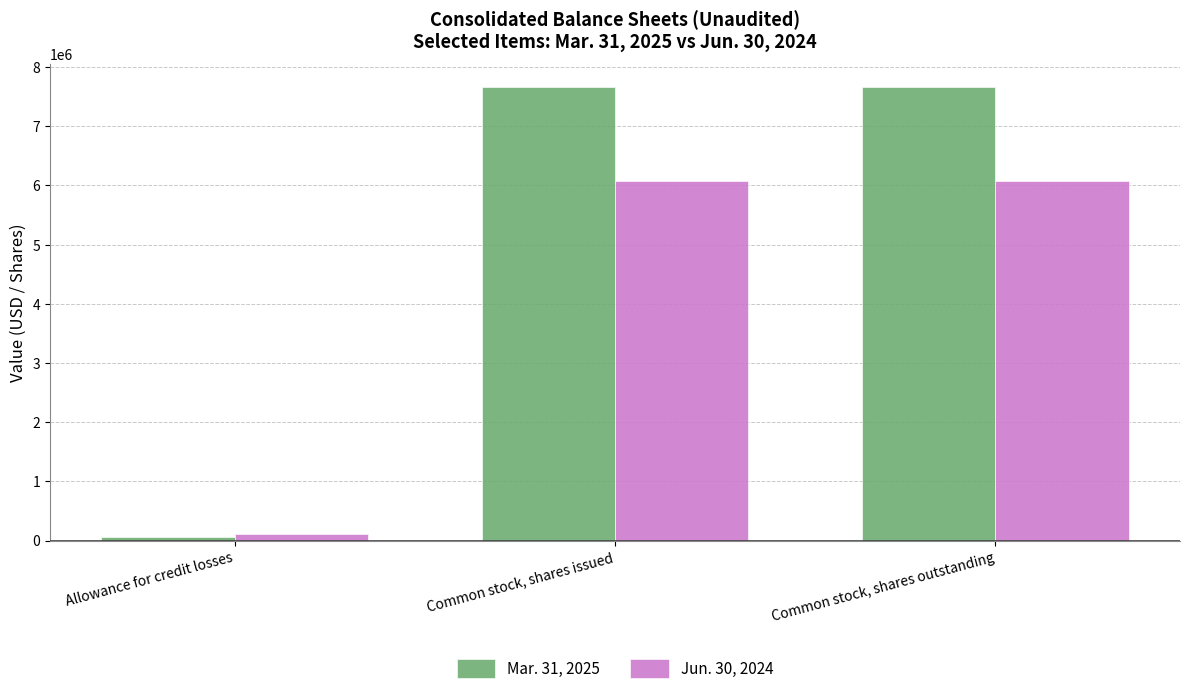

What is the total value across all series at Common stock, shares issued?

13740186